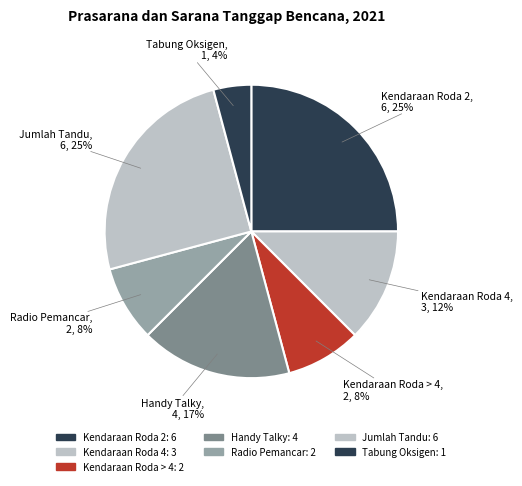

Do Kendaraan Roda 4 and Radio Pemancar together represent more than half of the pie?

No